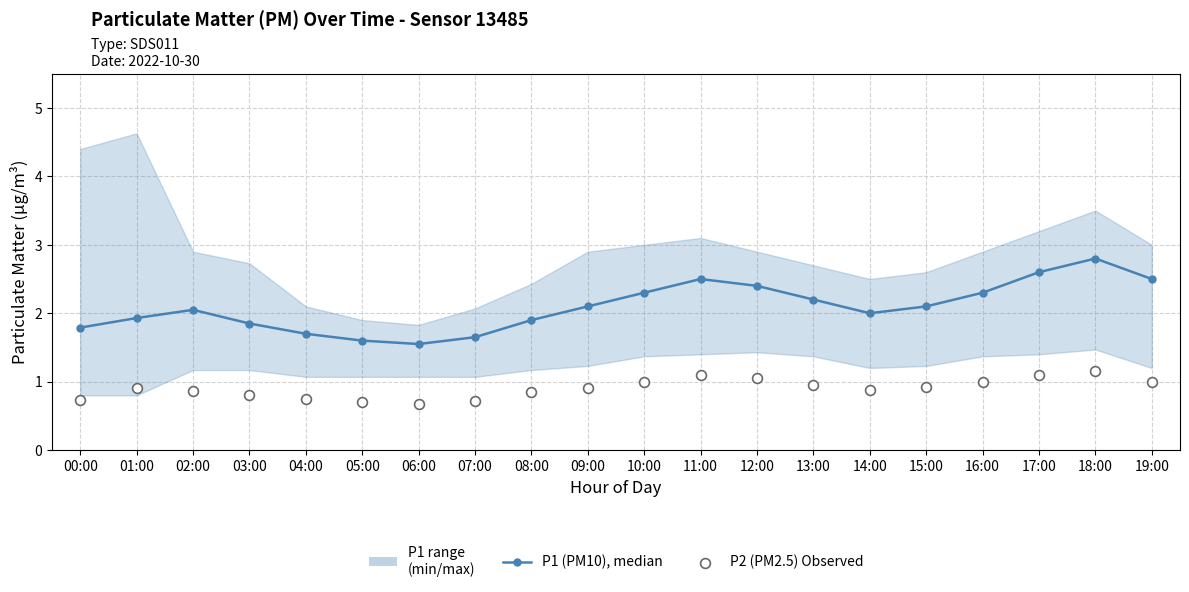

Which series has the widest spread of Y values?

P1 (PM10), median